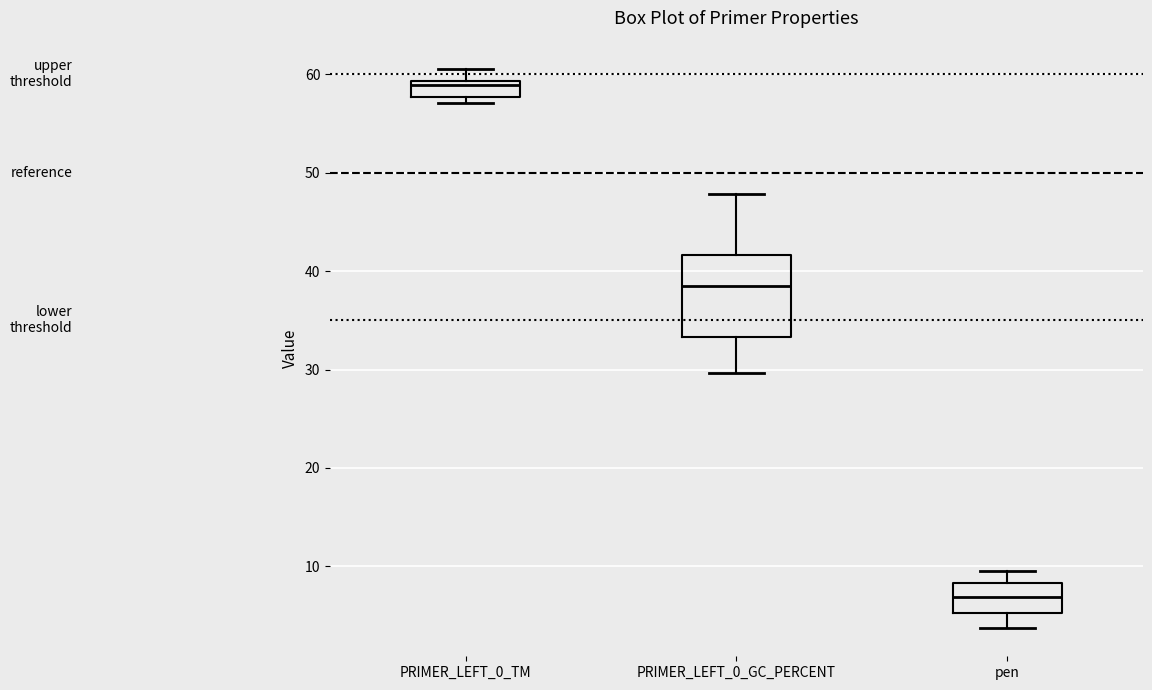

Which box's median line is the highest?

PRIMER_LEFT_0_TM